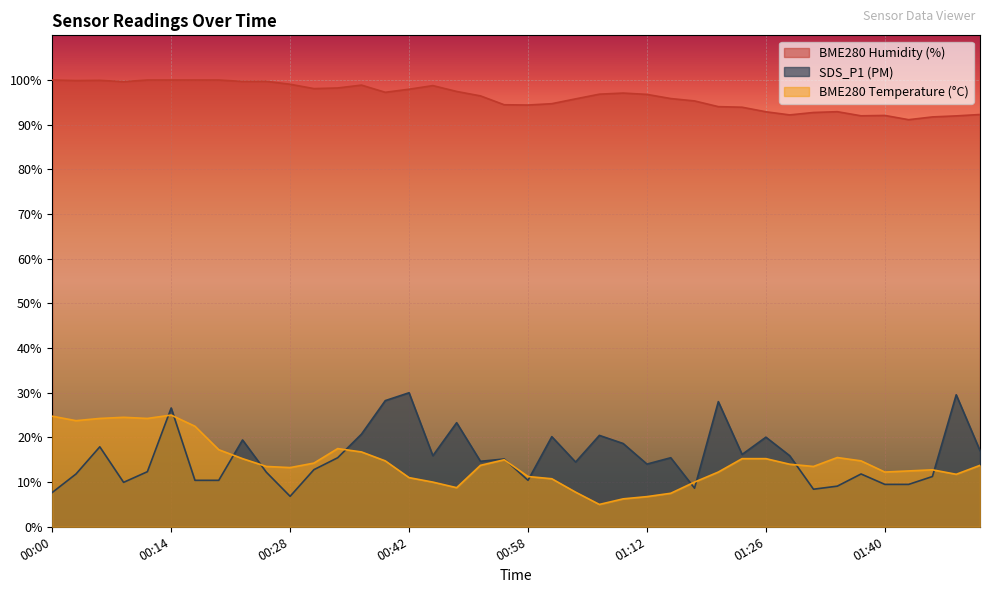

Which series has the widest spread of values?

SDS_P1 (PM)